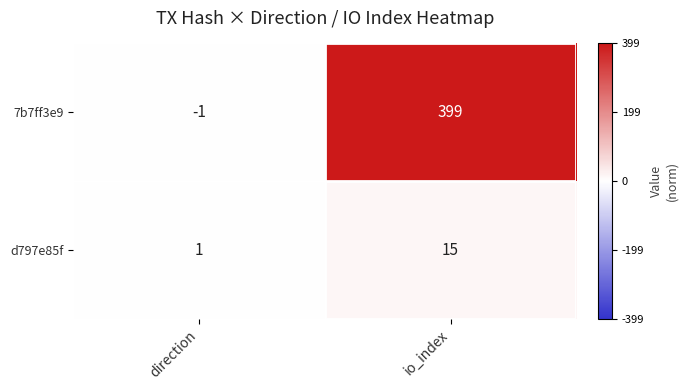

What is the sum of the 7b7ff3e9 values at io_index and direction?

398